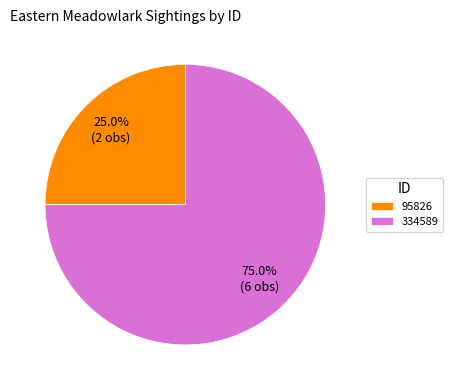

How many slices are in this pie chart?

2